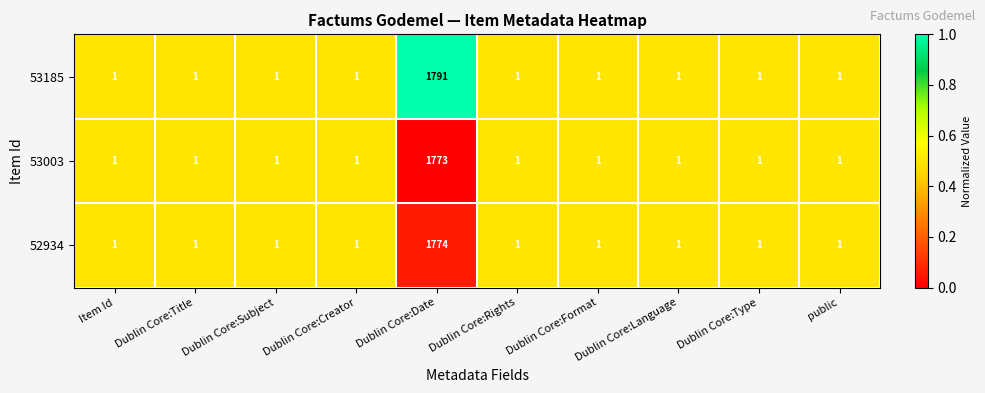

Is it true that 53185 equals 2 at Dublin Core:Title?

False